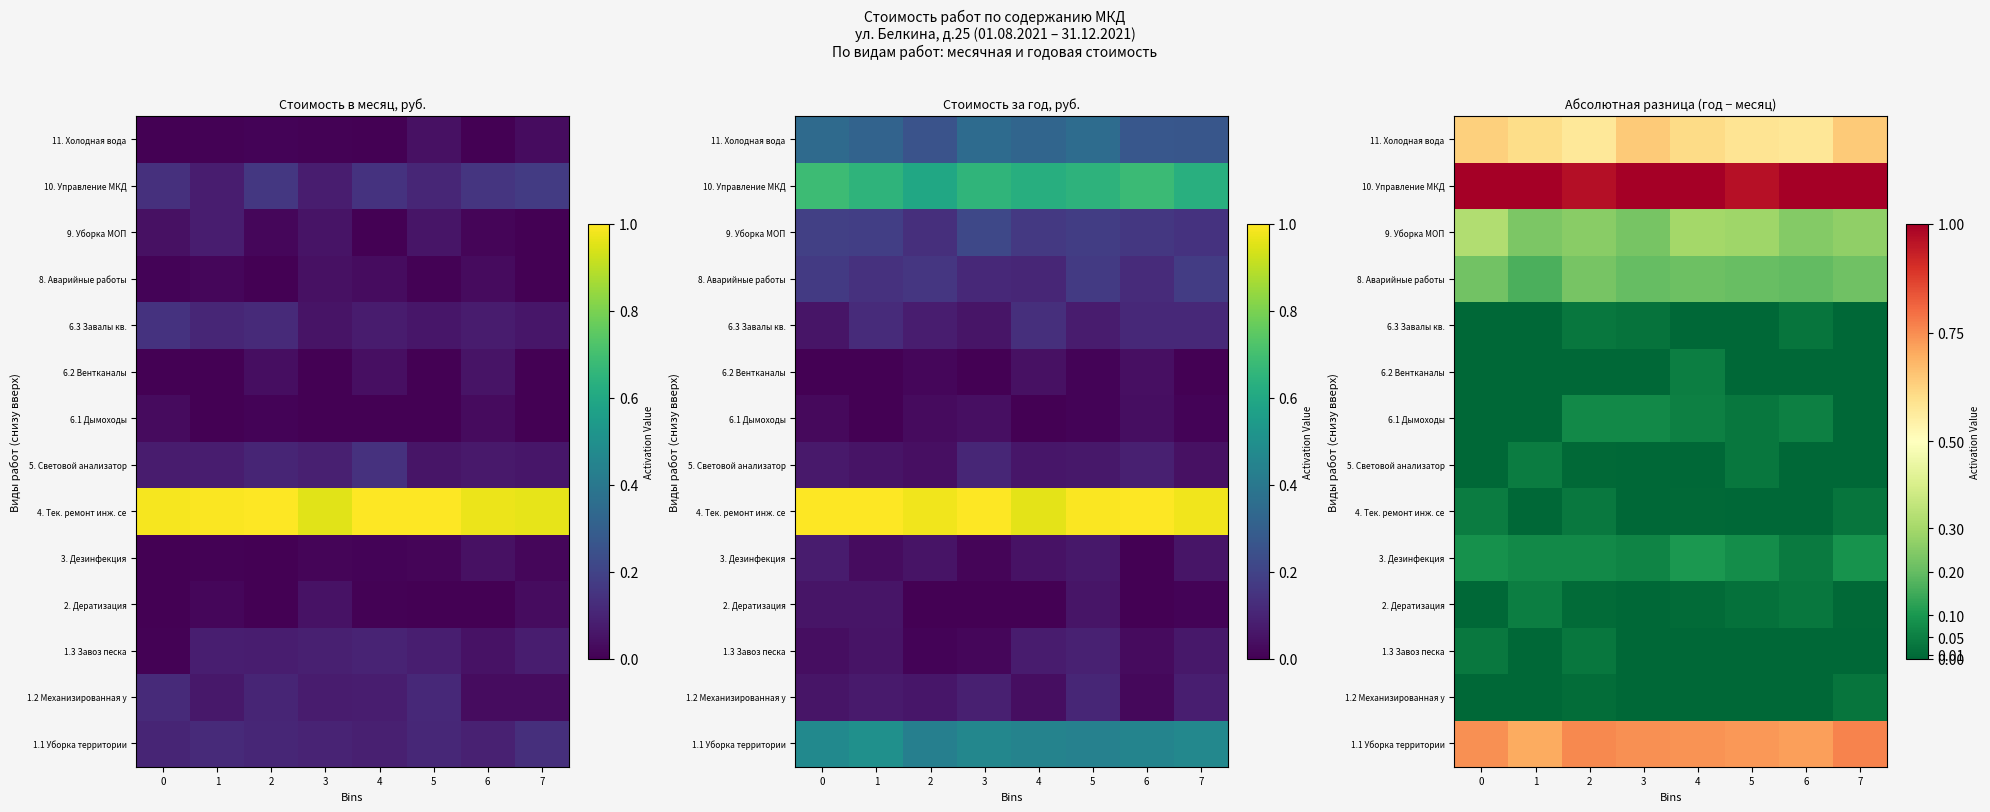

How many series are shown in this chart?

14